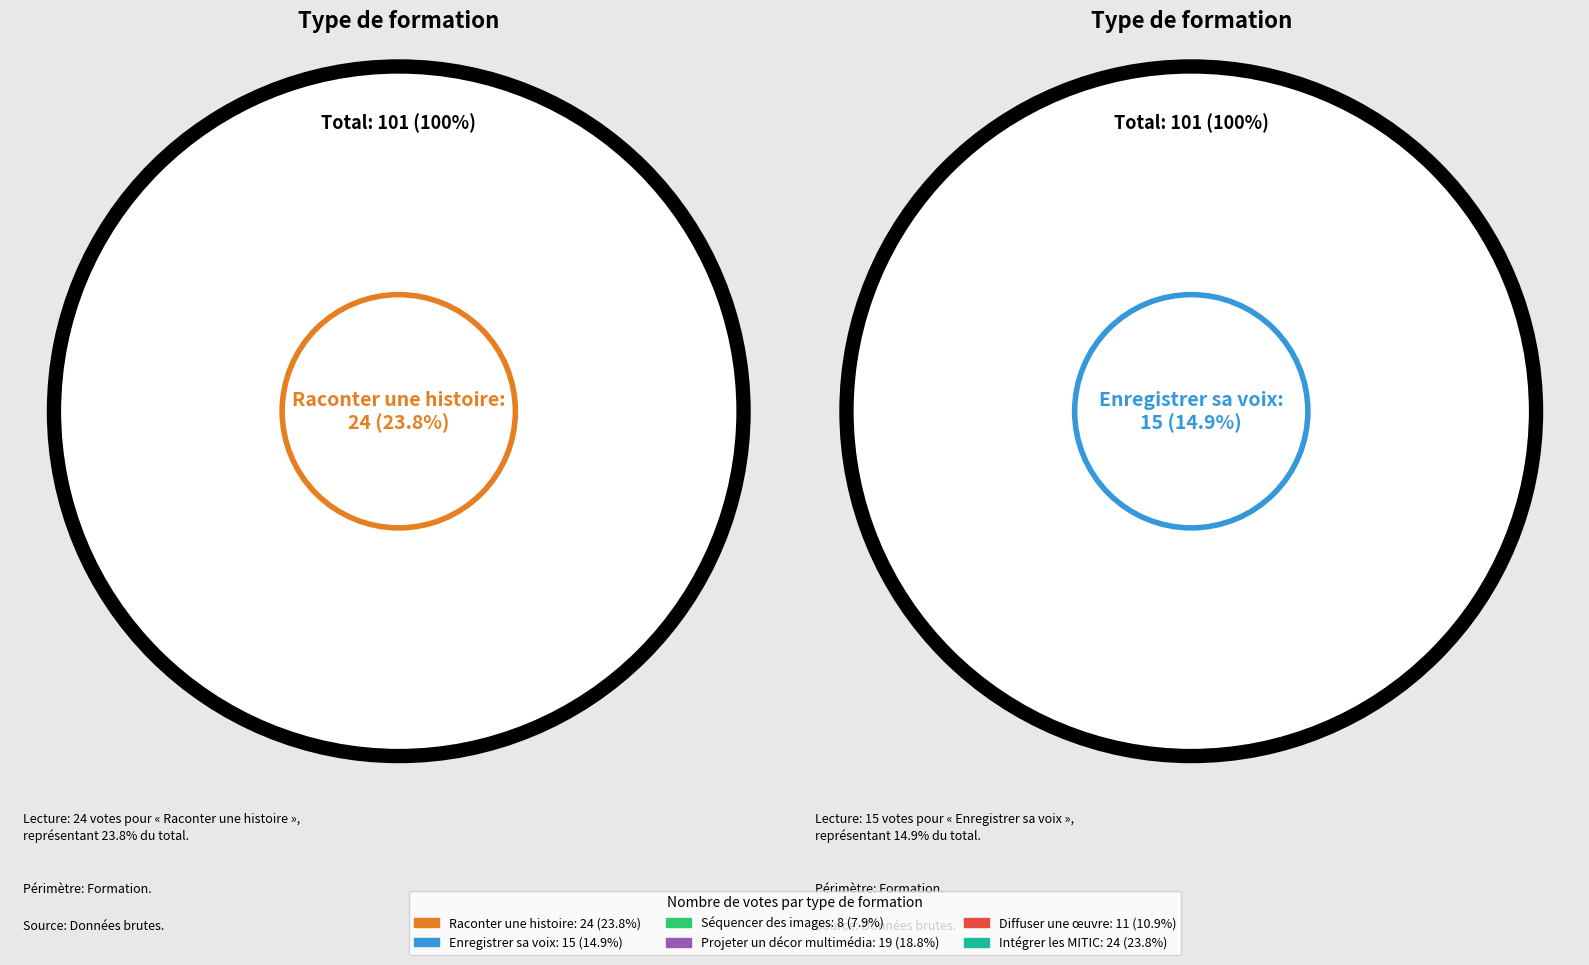

What is the smallest slice in the pie chart?

Séquencer des images